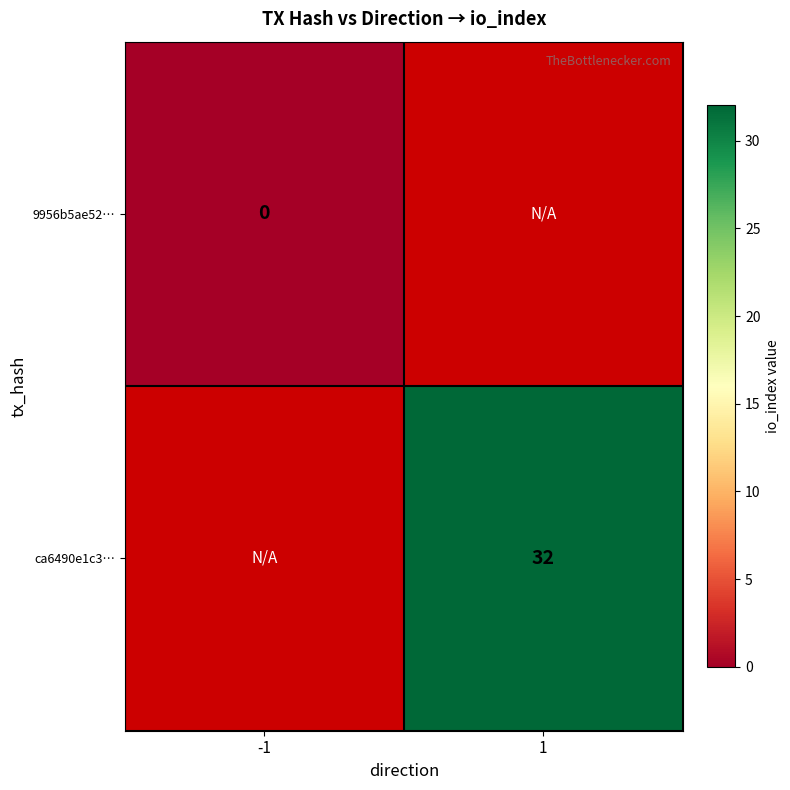

The ca6490e1c3… series shows 56.9 at 1. True or false?

False